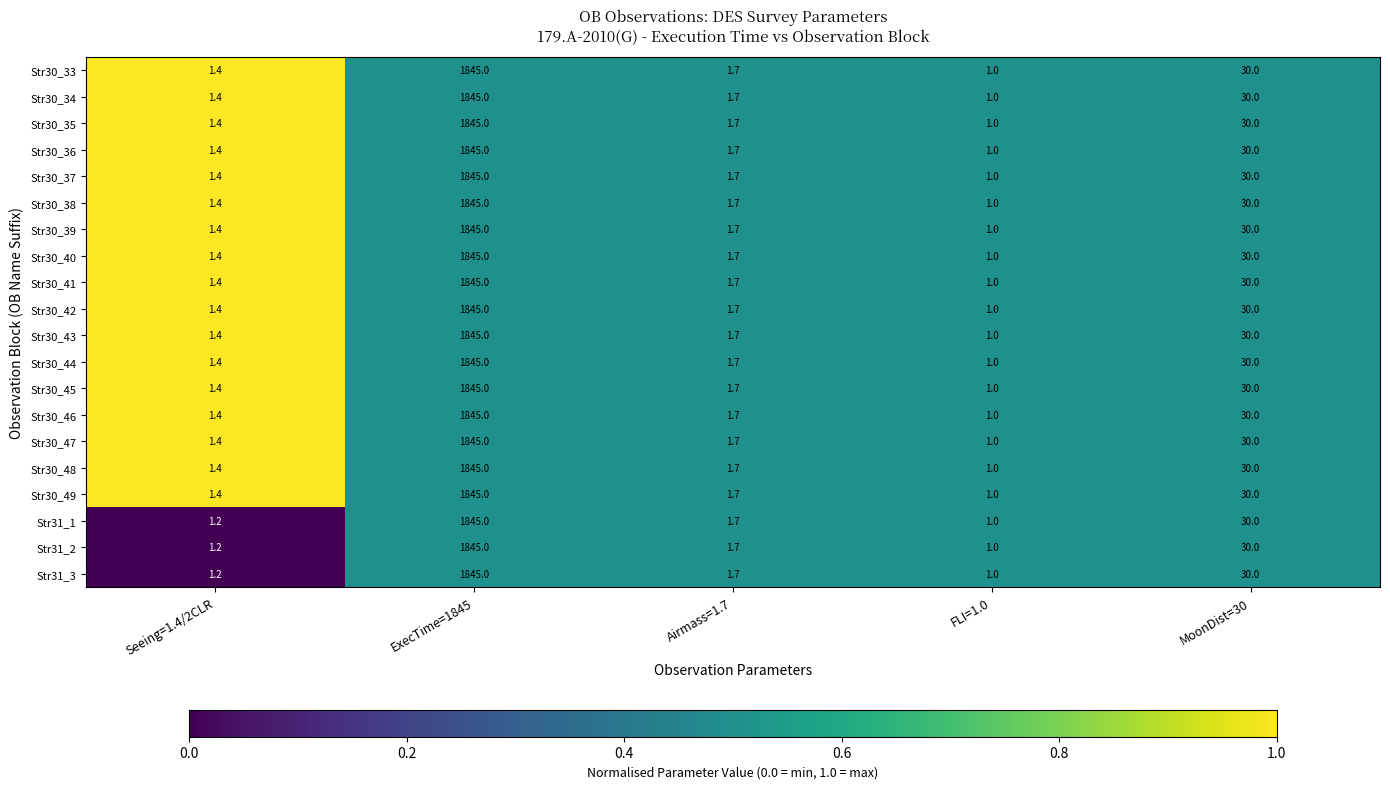

Where is Str30_38 nearest to the value 923?

MoonDist=30